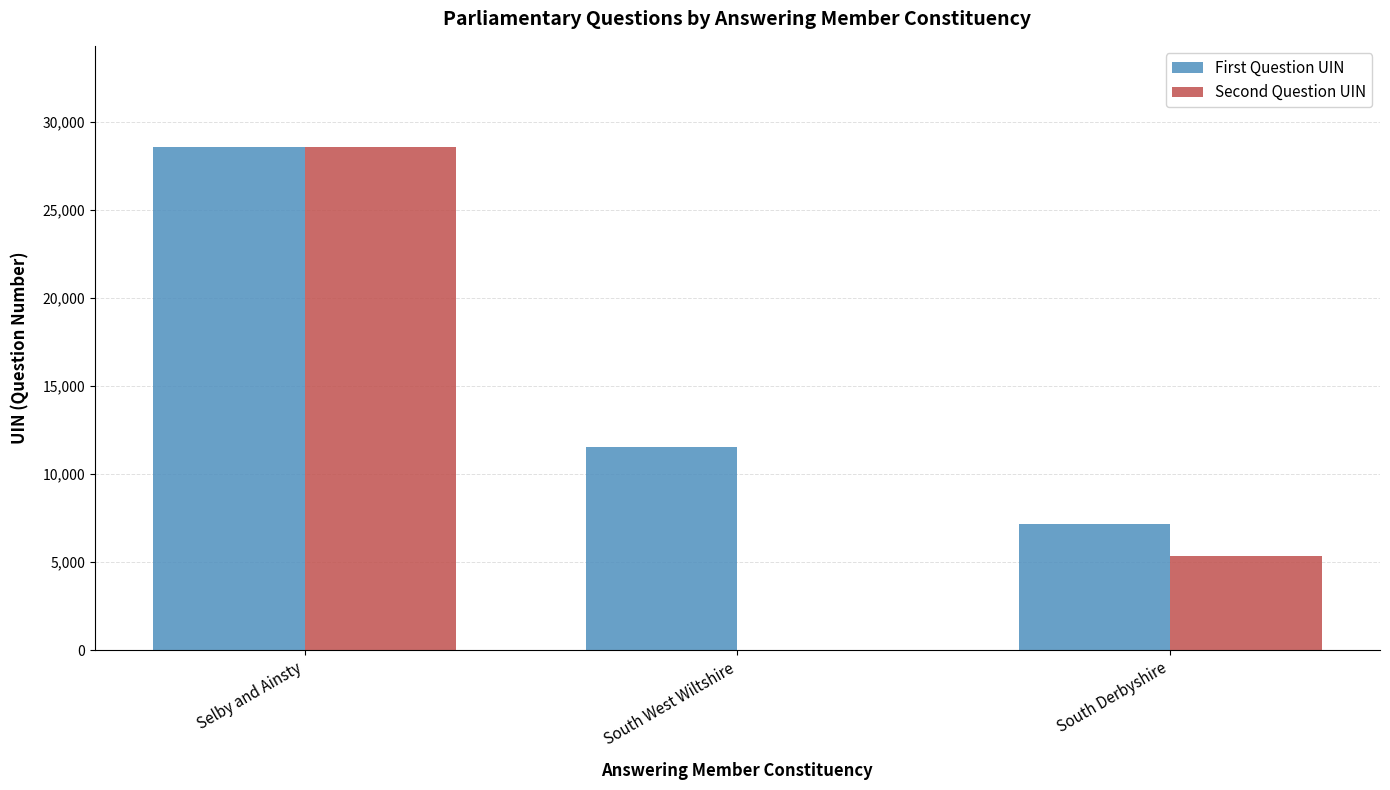

How many positive values does the Second Question UIN series have?

2